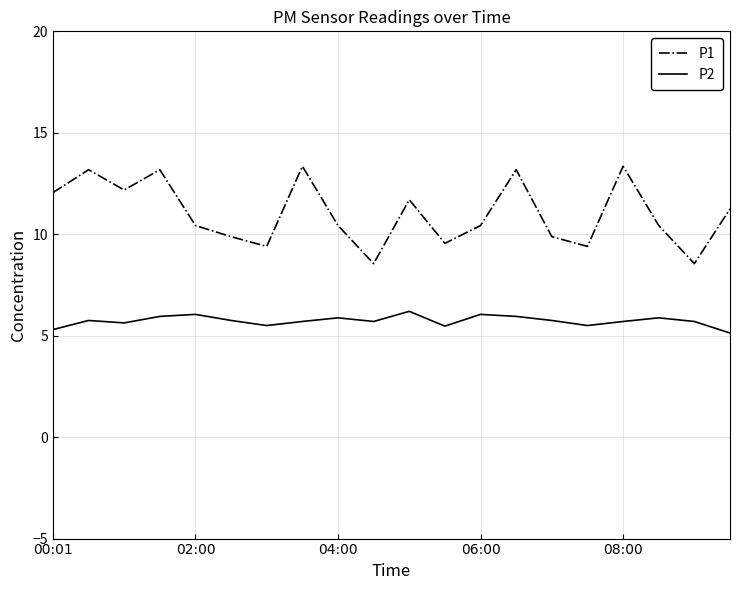

What is the difference between the maximum and minimum values in the P1 series?

4.8